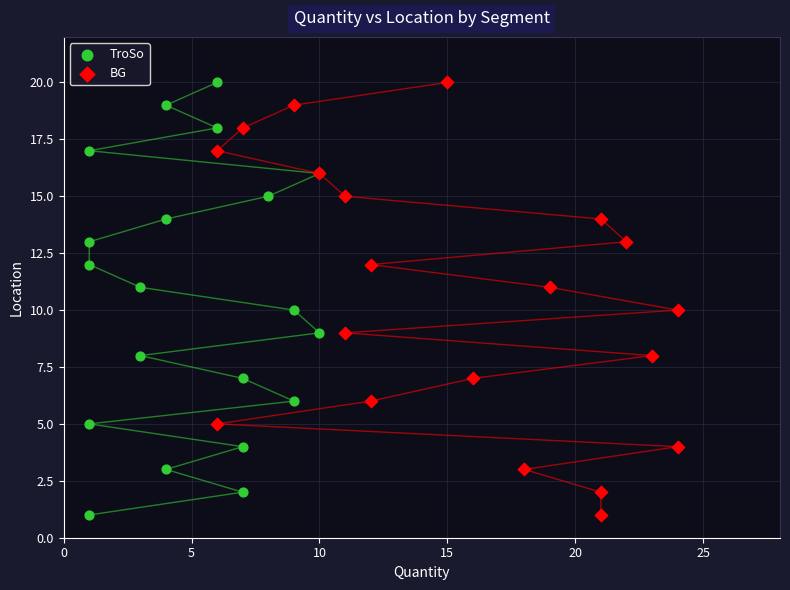

What are all the series names shown in the legend?

TroSo, BG